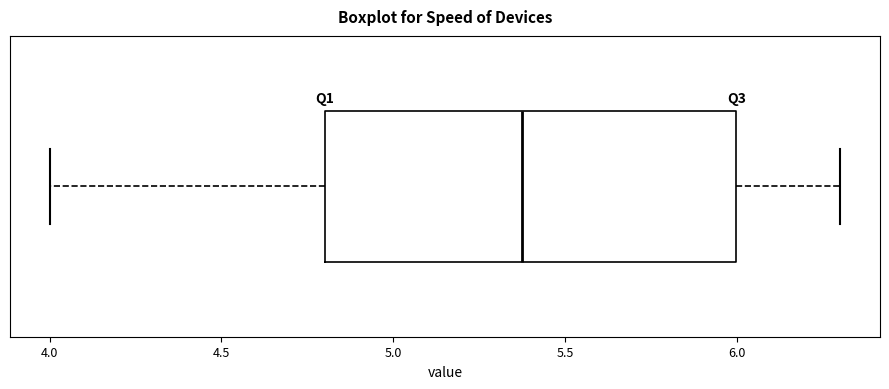

Read this box plot against the x-axis: the position of the median line, the range covered by the box, and the ends of both whiskers. The values are not printed on the chart, so give them approximately, as read against the axis.

median 5.4, box 4.8 to 6.0, whiskers 4.0 to 6.3